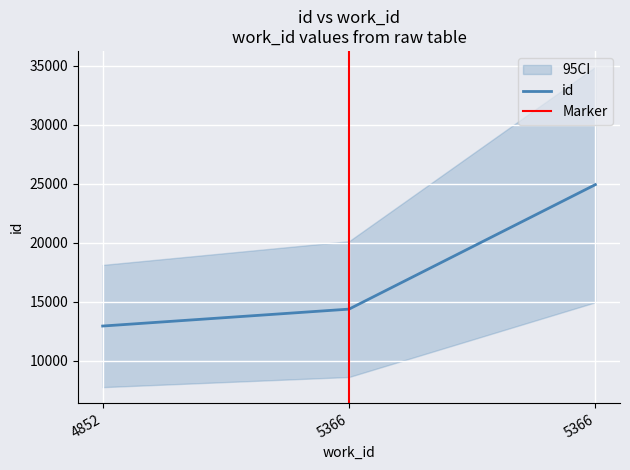

At which label is the value closest to 18937?

5366